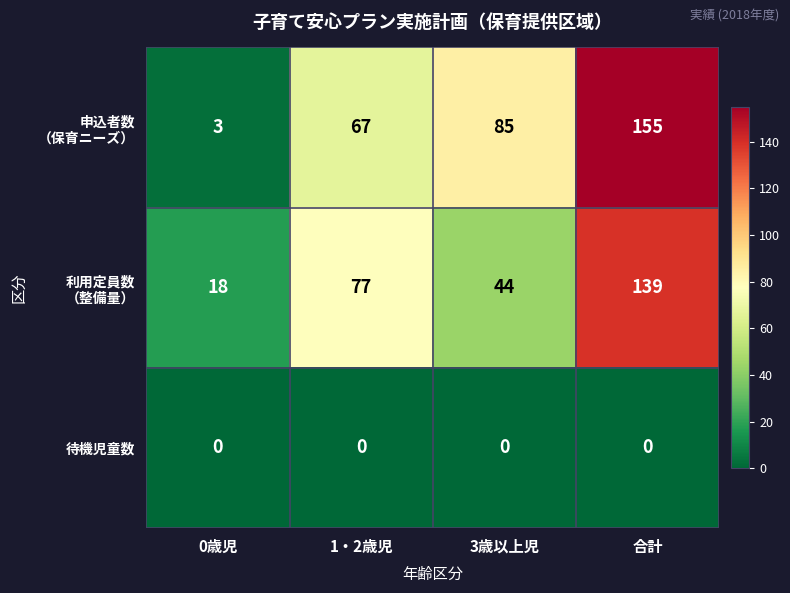

At which category is the sum across all series the highest?

合計